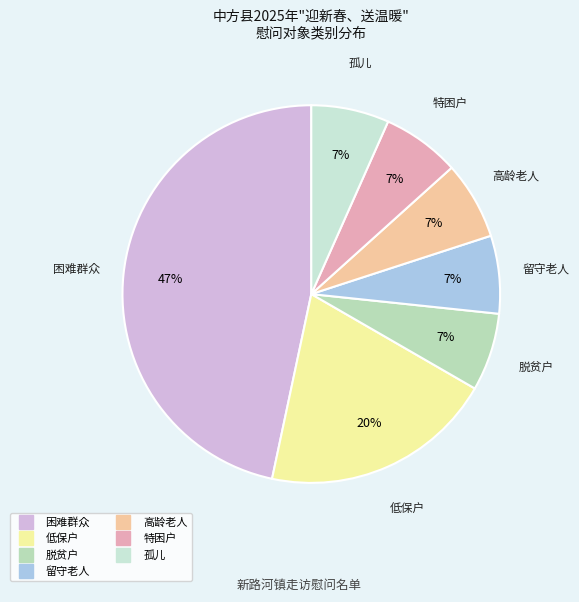

Which has a higher value, 脱贫户 or 低保户?

低保户